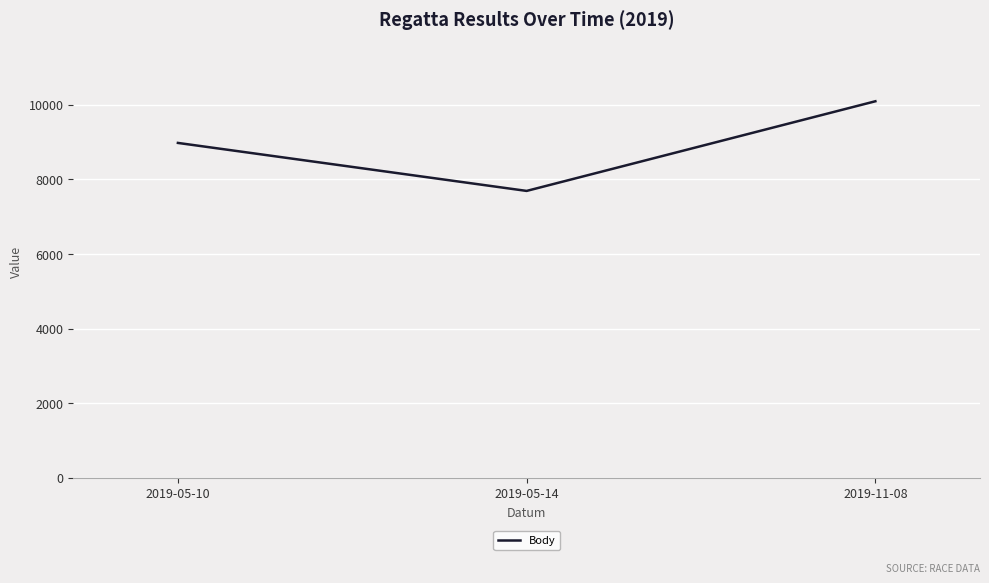

True or false: the data shows 8978 at 2019-05-10.

True